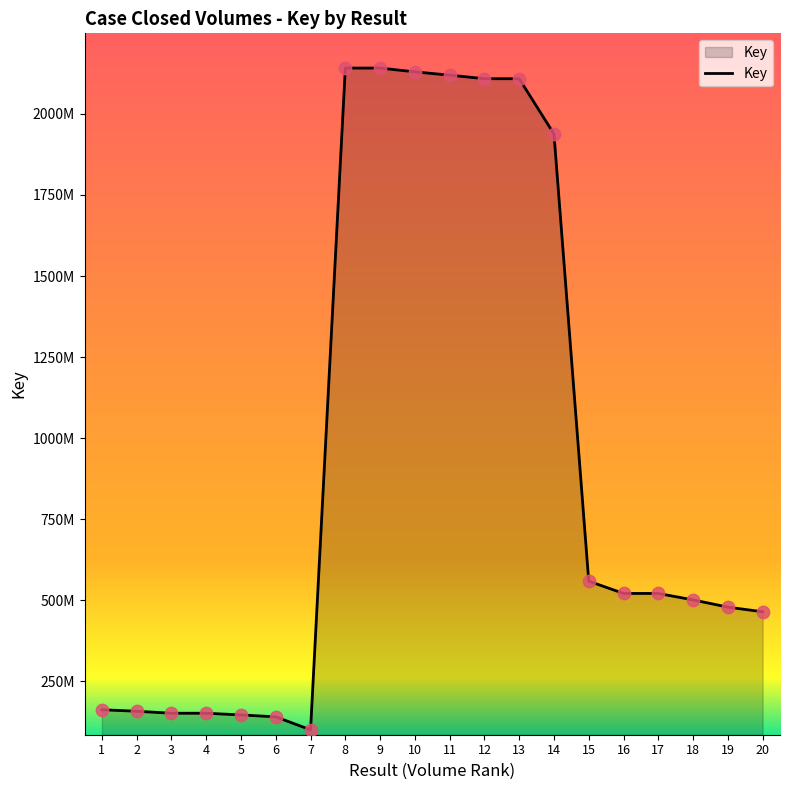

Between 16 and 2, which is larger?

16